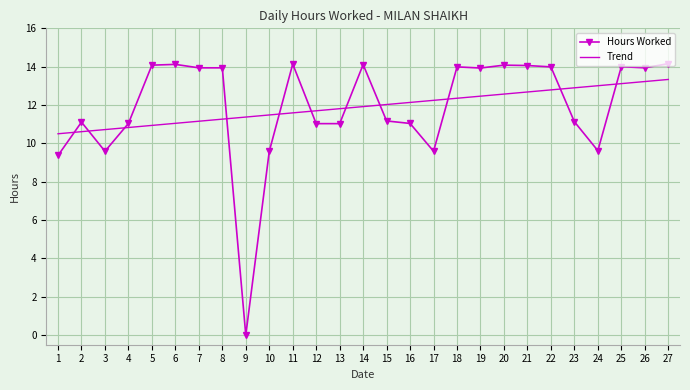

Where do Trend and Hours Worked first cross each other?

1 and 2